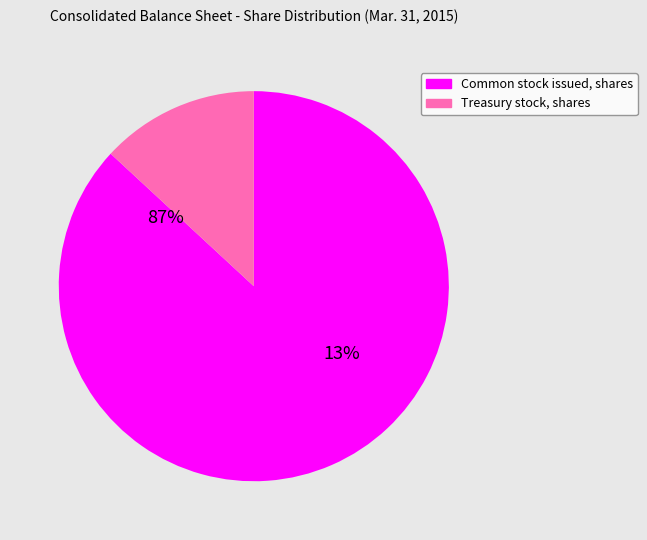

Between Treasury stock, shares and Common stock issued, shares, which is larger?

Common stock issued, shares